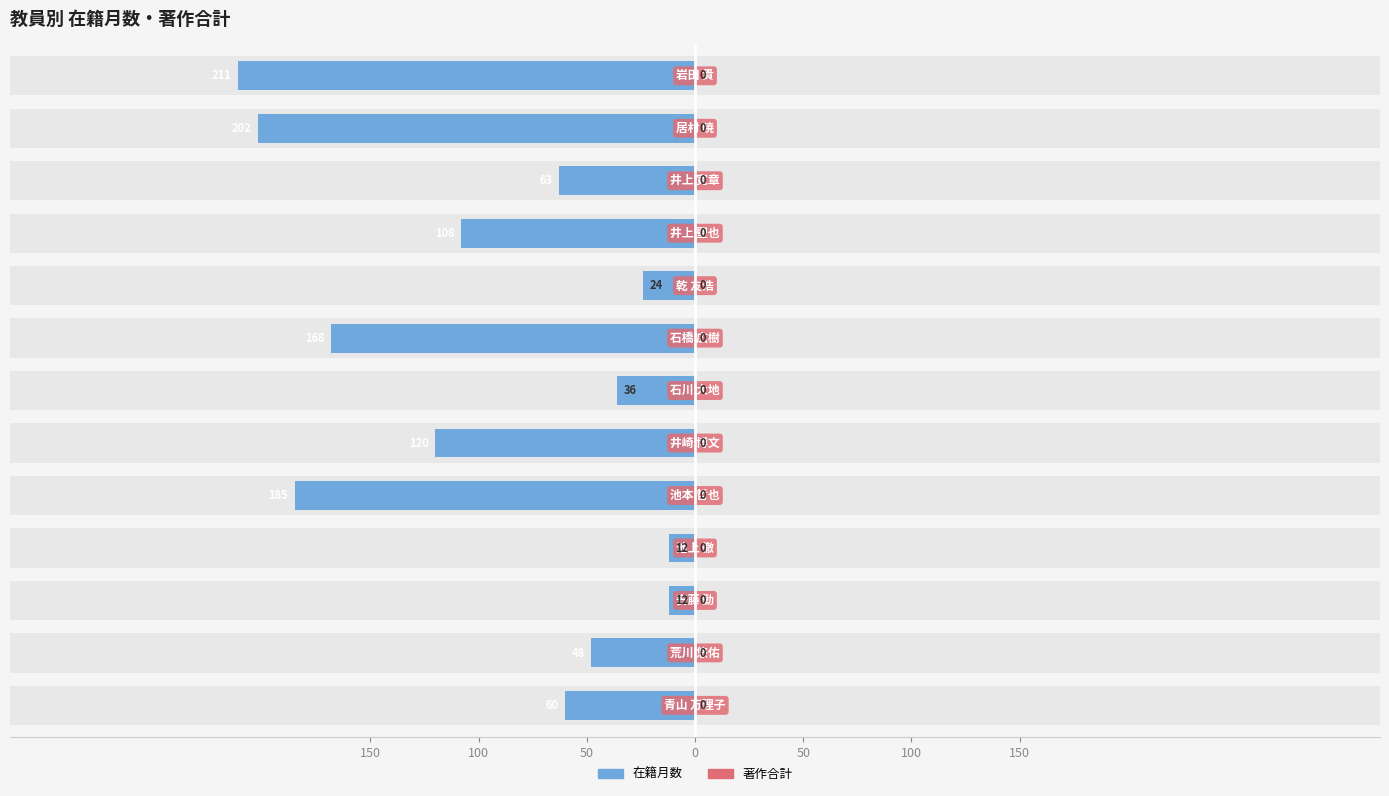

Are the bars grouped side by side (vs. stacked)?

Yes